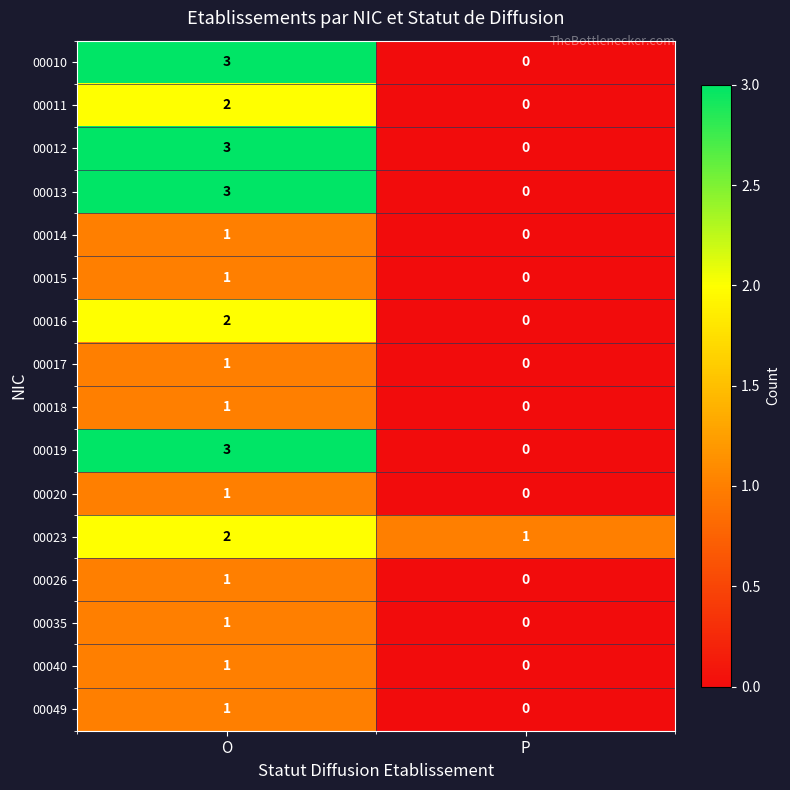

Is it true that 00018 equals 1 at O?

True